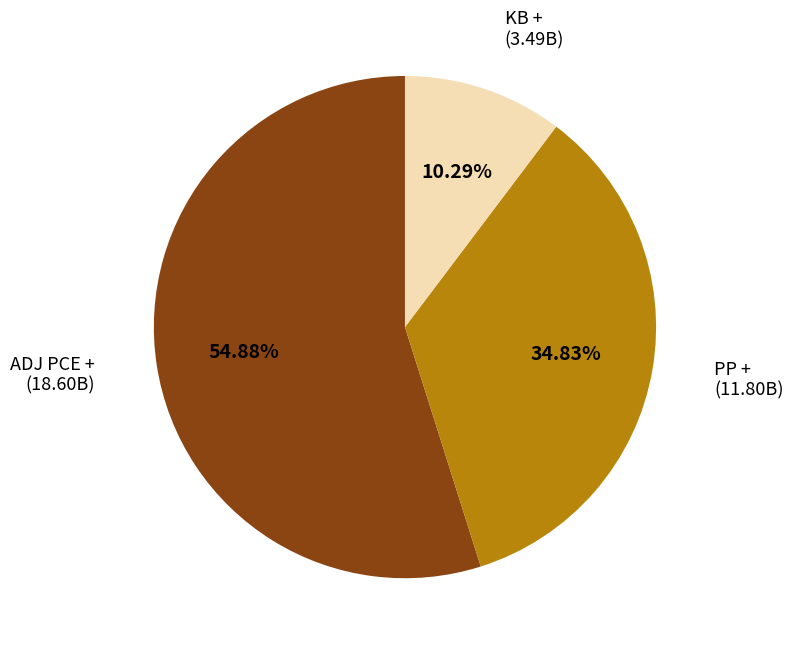

Does PP + account for over 50% of the chart?

No